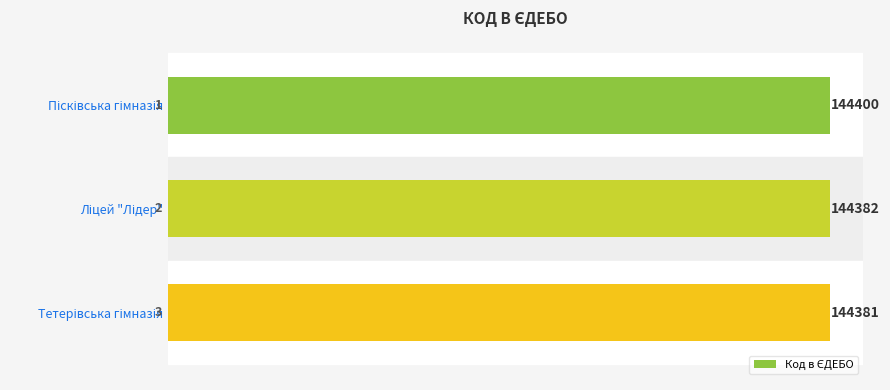

What is the greatest value displayed?

144400